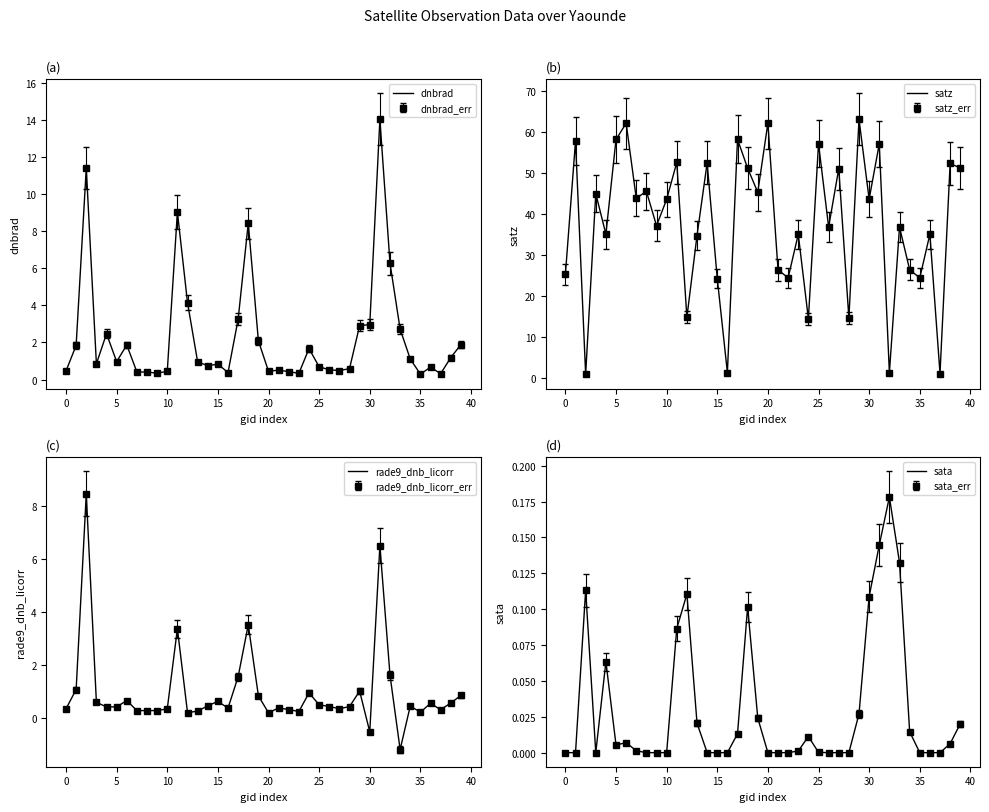

What is the label of the 2nd point from the right?

38